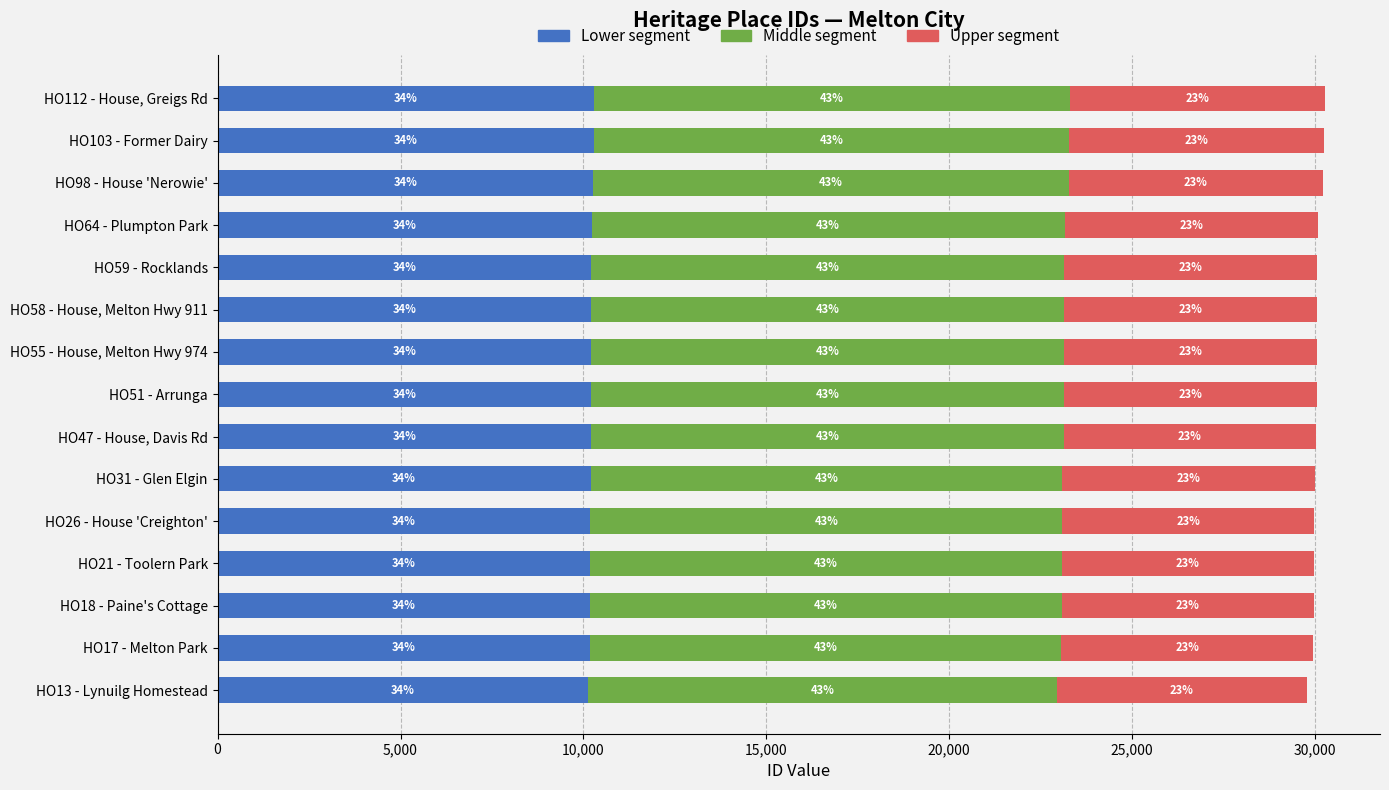

What are all the series names shown in the legend?

Lower segment, Middle segment, Upper segment